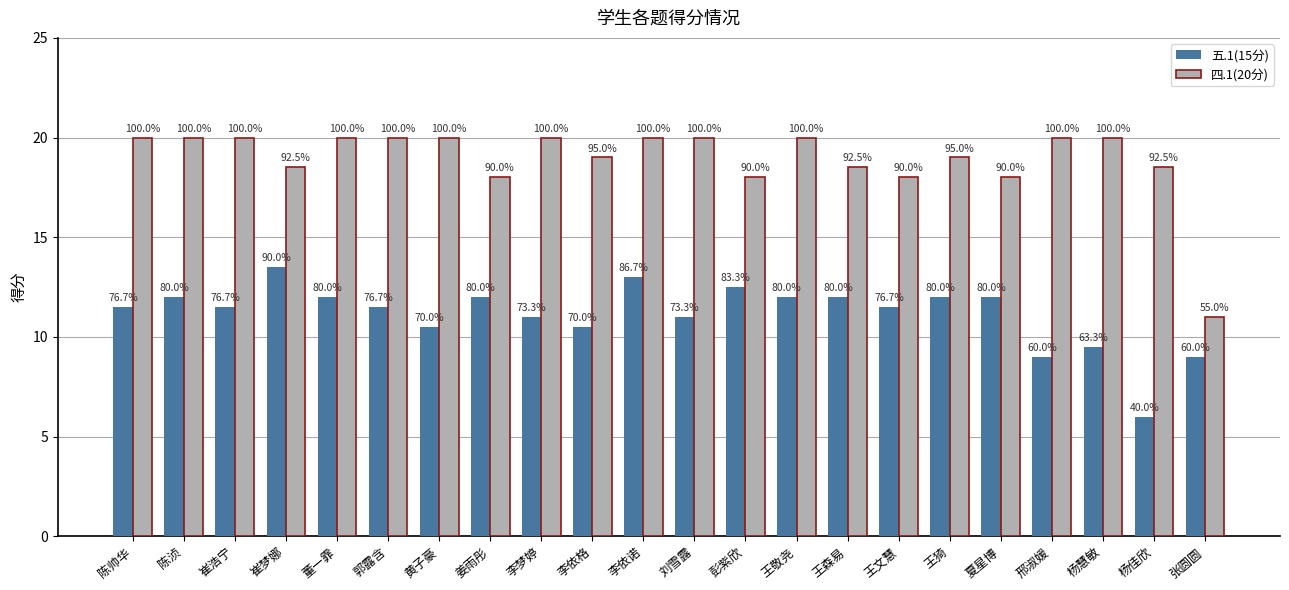

Reading right to left, list all the values displayed in this chart.

五.1(15分): 9.0	6.0	9.5	9.0	12.0	12.0	11.5	12.0	12.0	12.5	11.0	13.0	10.5	11.0	12.0	10.5	11.5	12.0	13.5	11.5	12.0	11.5
四.1(20分): 11.0	18.5	20.0	20.0	18.0	19.0	18.0	18.5	20.0	18.0	20.0	20.0	19.0	20.0	18.0	20.0	20.0	20.0	18.5	20.0	20.0	20.0